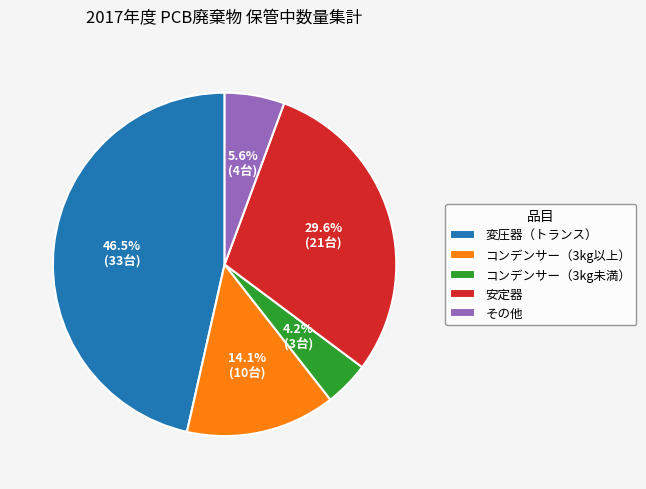

Is there a majority slice in this chart?

No